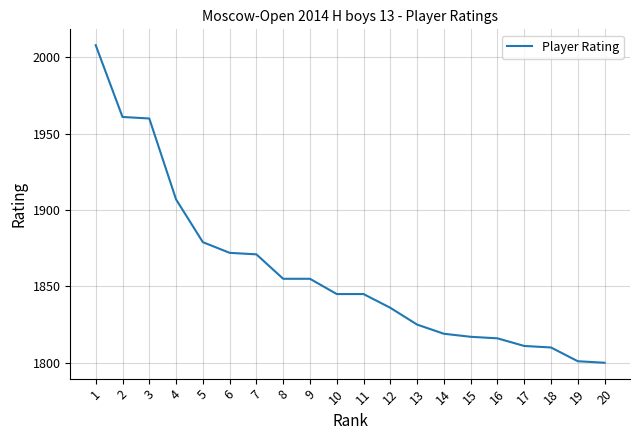

What is the maximum value shown in the chart?

2008